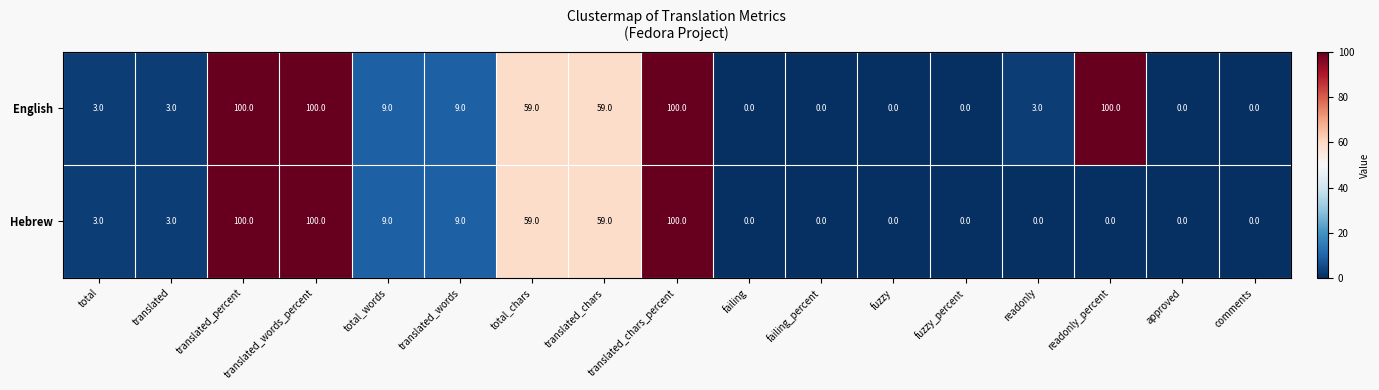

What is the maximum value shown in the chart?

100